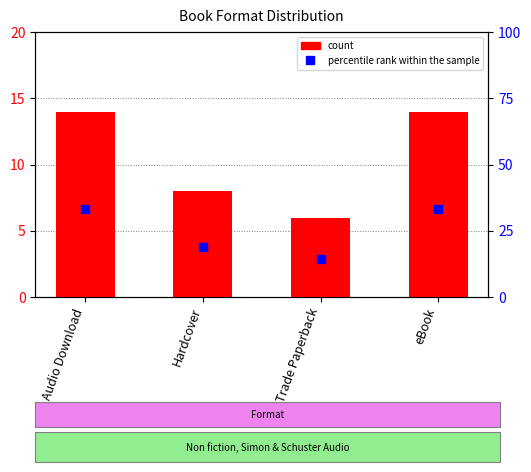

Which series reaches the minimum Y coordinate?

count